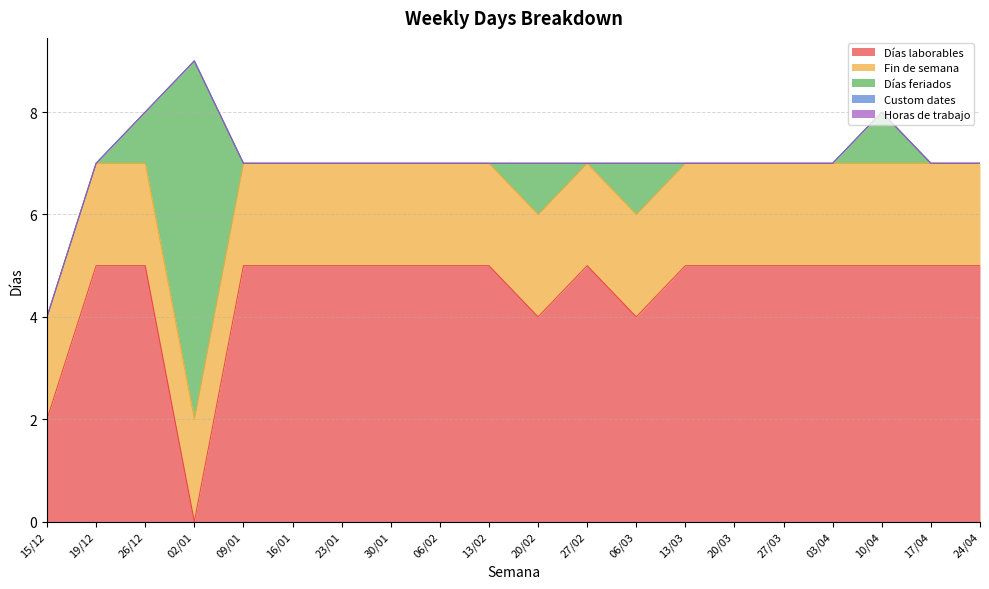

Is it true that Custom dates equals 0 at 27/03?

True